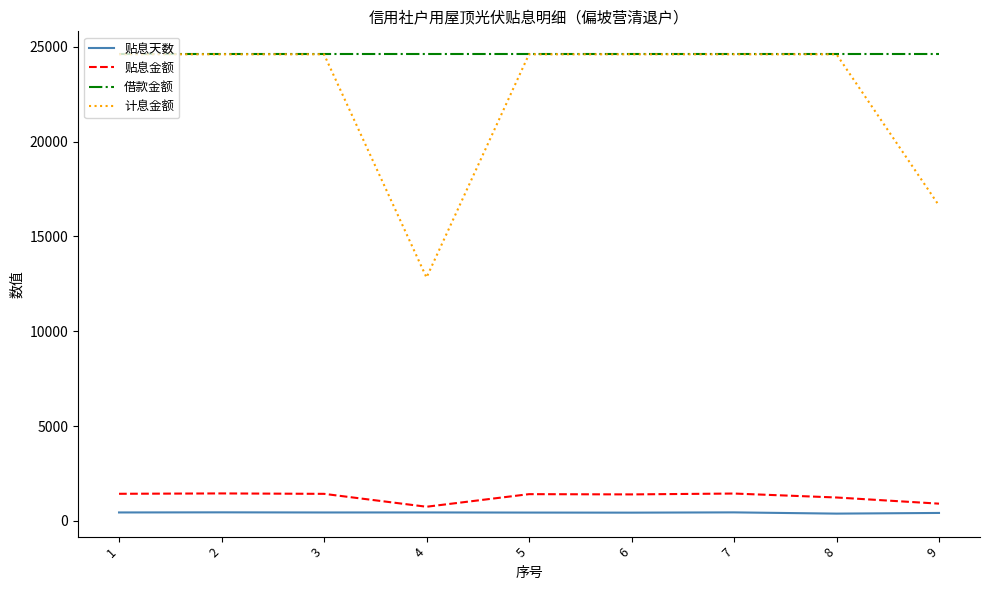

True or false: 计息金额 has a value of 5962.4 at 2.

False